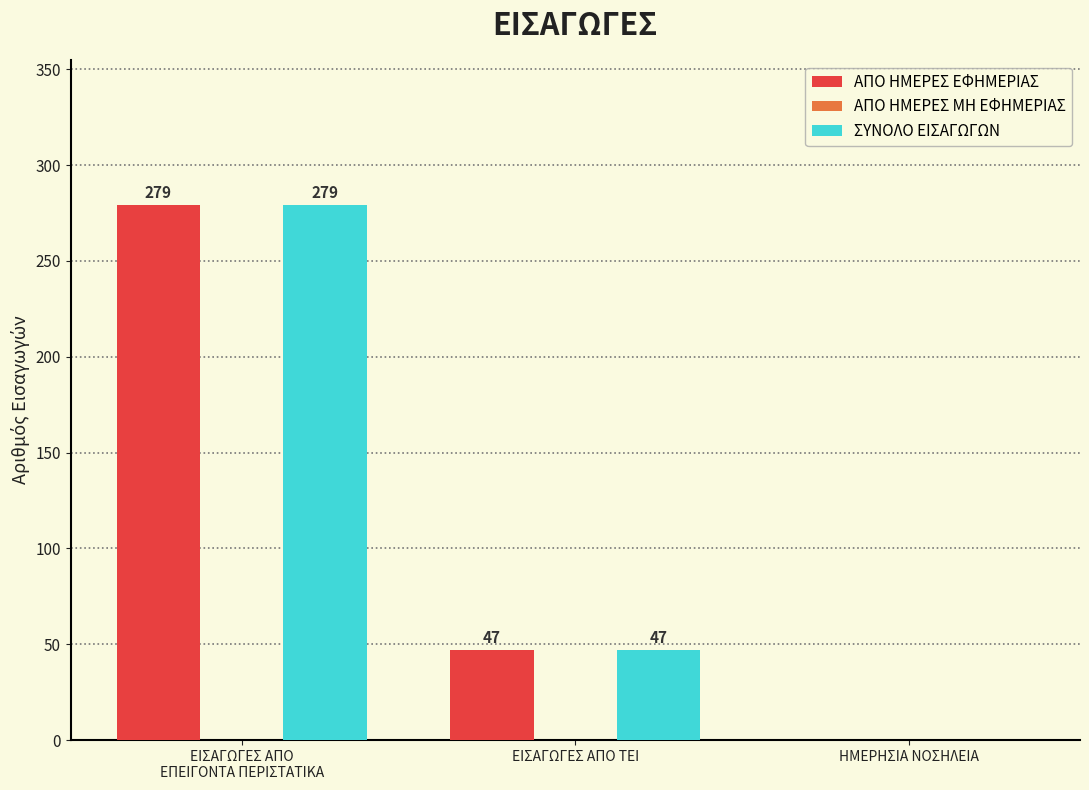

What is the sum of the ΣΥΝΟΛΟ ΕΙΣΑΓΩΓΩΝ values at ΗΜΕΡΗΣΙΑ ΝΟΣΗΛΕΙΑ and ΕΙΣΑΓΩΓΕΣ ΑΠΟ ΤΕΙ?

47